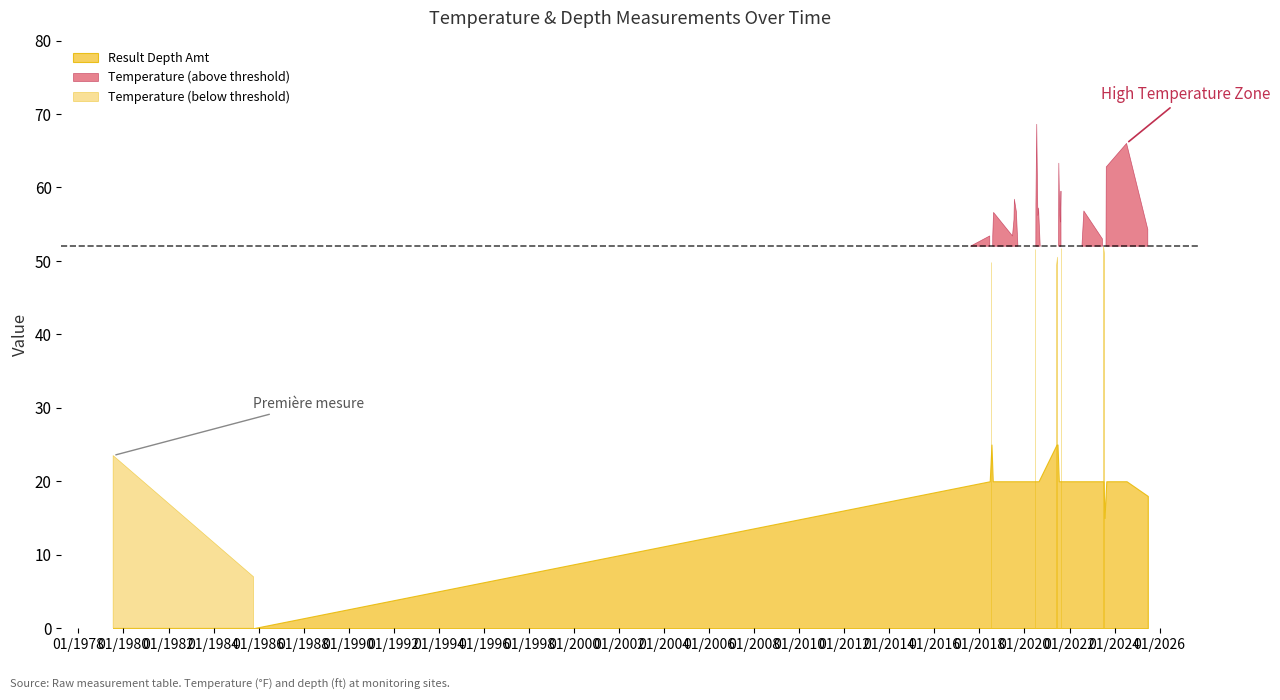

Reading left to right, list all the values displayed in this chart.

Temperature: 07/18/1979=23.5	10/10/1985=7.0	06/17/2018=53.4	07/15/2018=49.8	08/05/2018=53.4	08/18/2018=56.6	06/21/2019=53.4	07/15/2019=55.6	07/22/2019=58.4	08/23/2019=56.7	06/19/2020=51.6	07/05/2020=57.7	07/18/2020=68.6	08/05/2020=56.2	08/17/2020=57.2	06/05/2021=49.4	06/20/2021=50.5	07/11/2021=63.3	07/24/2021=57.2	08/06/2021=55.3	08/15/2021=59.5	08/21/2021=51.7	08/21/2022=56.8	06/18/2023=53.0	07/07/2023=51.9	07/22/2023=51.0	08/20/2023=62.8	07/14/2024=66.0	06/23/2025=54.3
Result Depth Amt: 07/18/1979=0.0	10/10/1985=0.0	06/17/2018=20.0	07/15/2018=25.0	08/05/2018=20.0	08/18/2018=20.0	06/21/2019=20.0	07/15/2019=20.0	07/22/2019=20.0	08/23/2019=20.0	06/19/2020=20.0	07/05/2020=20.0	07/18/2020=20.0	08/05/2020=20.0	08/17/2020=20.0	06/05/2021=25.0	06/20/2021=25.0	07/11/2021=20.0	07/24/2021=20.0	08/06/2021=20.0	08/15/2021=20.0	08/21/2021=20.0	08/21/2022=20.0	06/18/2023=20.0	07/07/2023=20.0	07/22/2023=15.0	08/20/2023=20.0	07/14/2024=20.0	06/23/2025=18.0